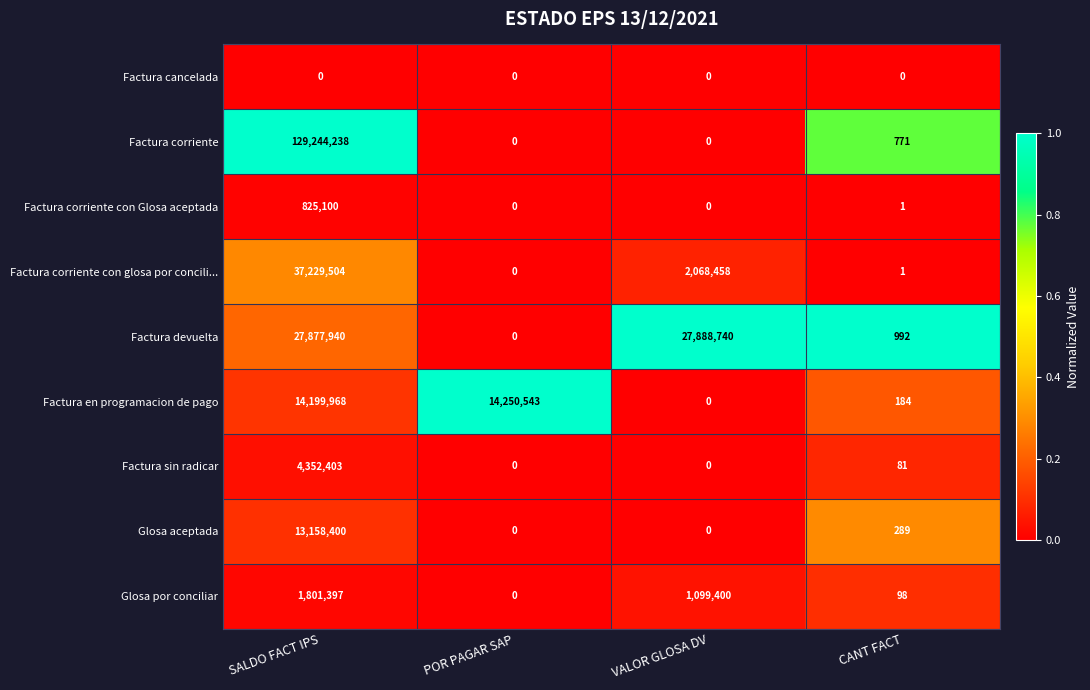

The Factura devuelta series shows 27877940 at SALDO FACT IPS. True or false?

True